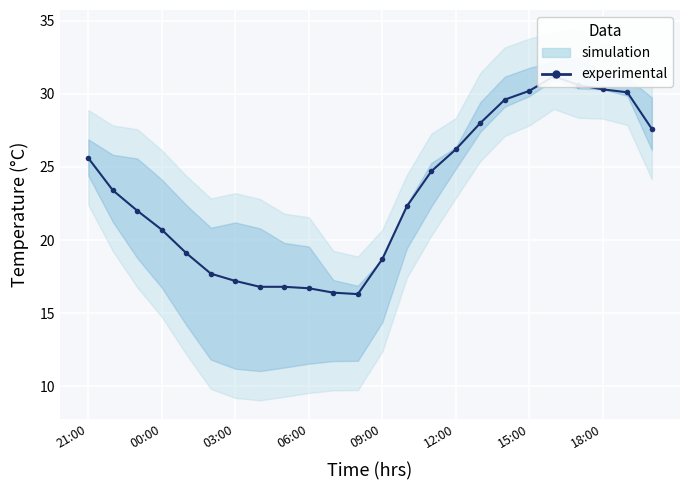

At which category does the chart reach its minimum across all series?

11